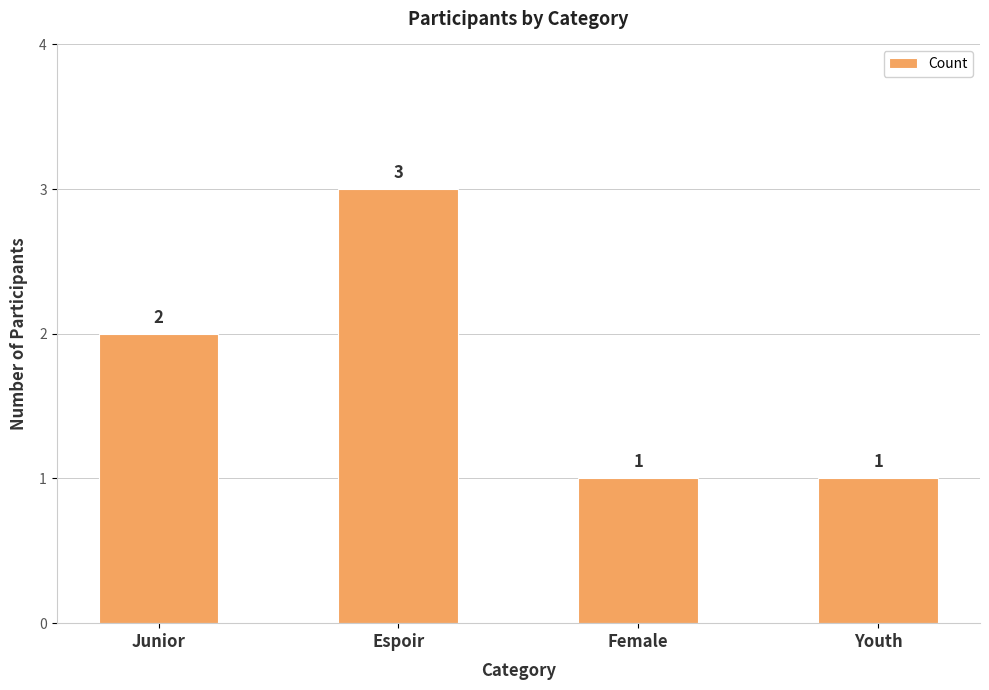

Is it true that the value at Junior is 3?

False